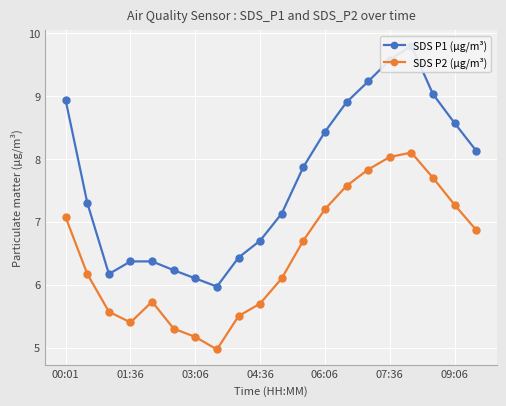

What is the maximum value shown in the chart?

9.8